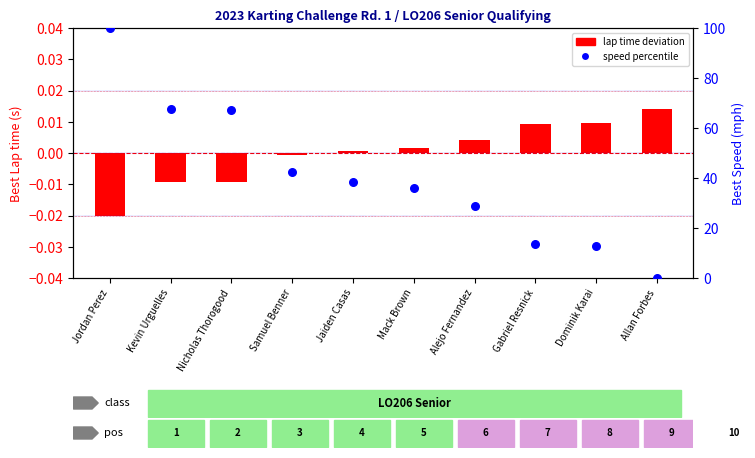

At how many categories does at least one series exceed 75?

1